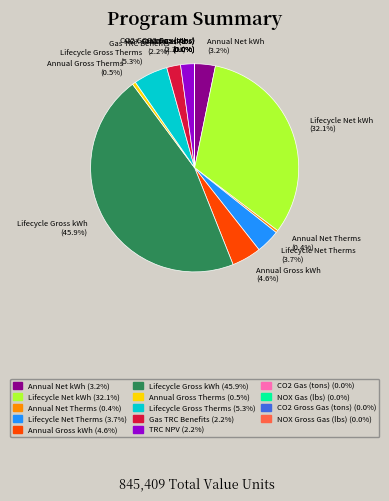

What is the ratio of the value at Annual Gross Therms to the value at Gas TRC Benefits?

0.2